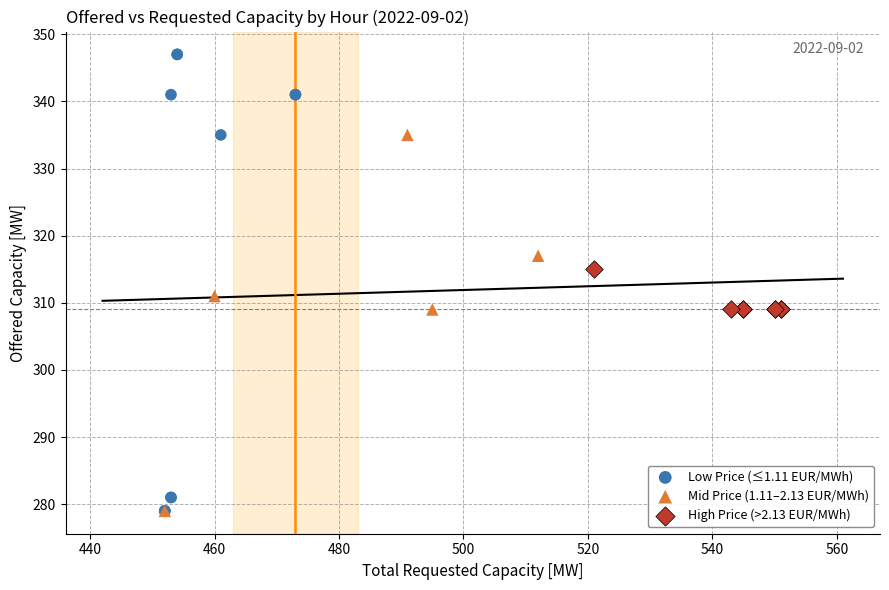

Which series has the largest Y range (max minus min)?

Low Price (≤1.11 EUR/MWh)